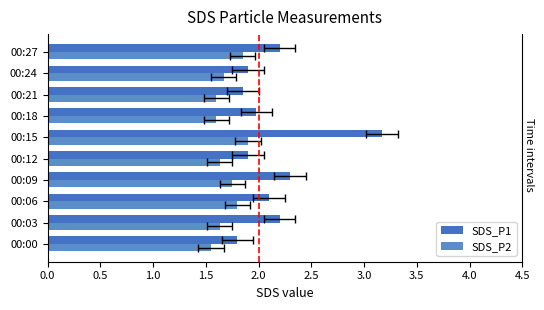

Rank the series by their average value, from lowest to highest.

SDS_P2, SDS_P1